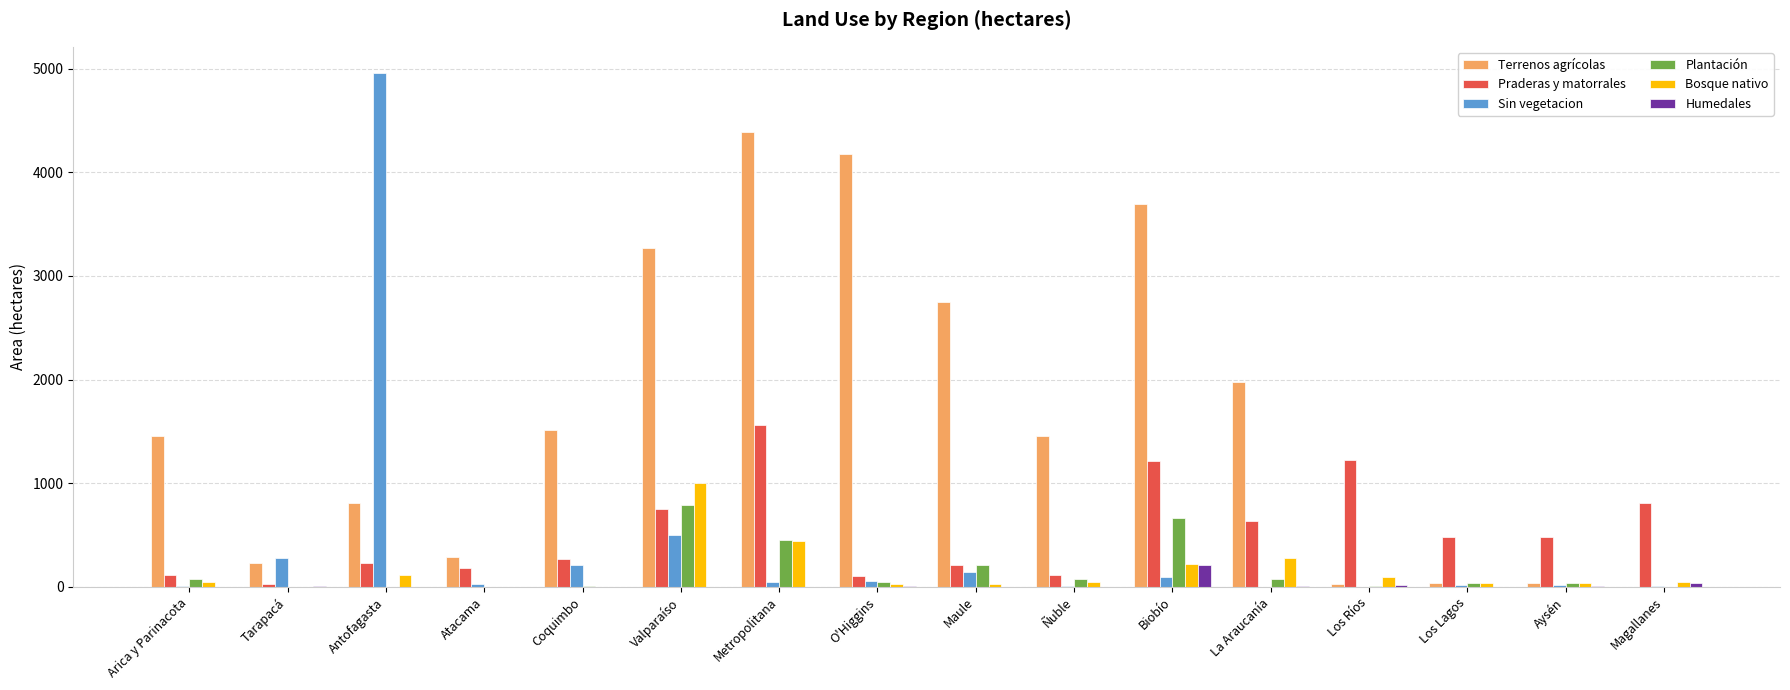

Is it true that Terrenos agrícolas equals 4178.0 at O'Higgins?

True